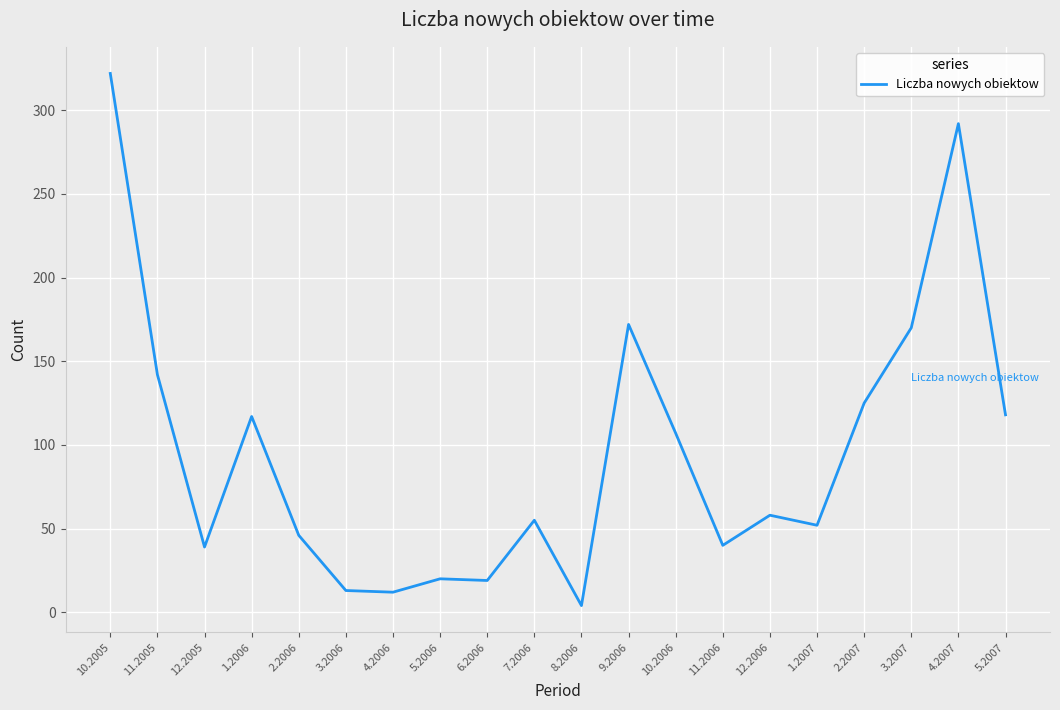

At which category does the data reach its first local valley?

12.2005